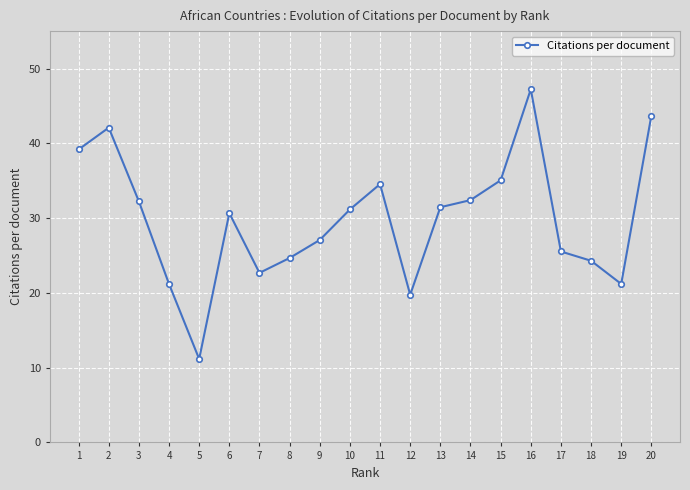

At which category does the data reach its first local valley?

5